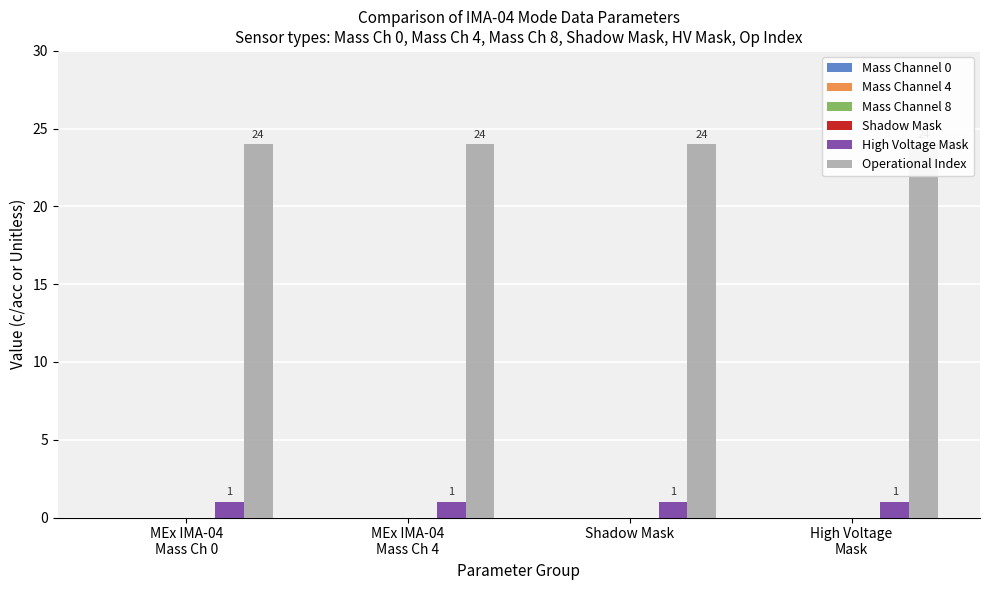

What are all the series names shown in the legend?

Mass Channel 0, Mass Channel 4, Mass Channel 8, Shadow Mask, High Voltage Mask, Operational Index